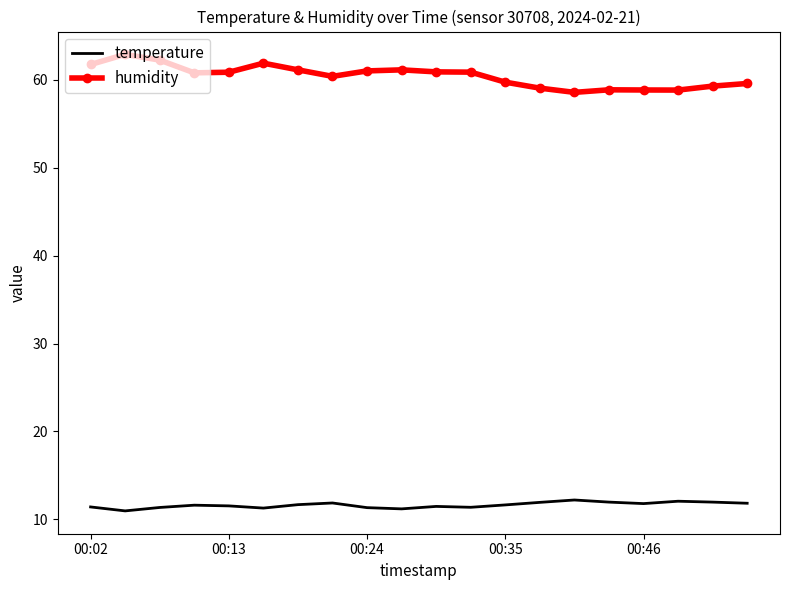

Which series has the largest total across all categories?

humidity